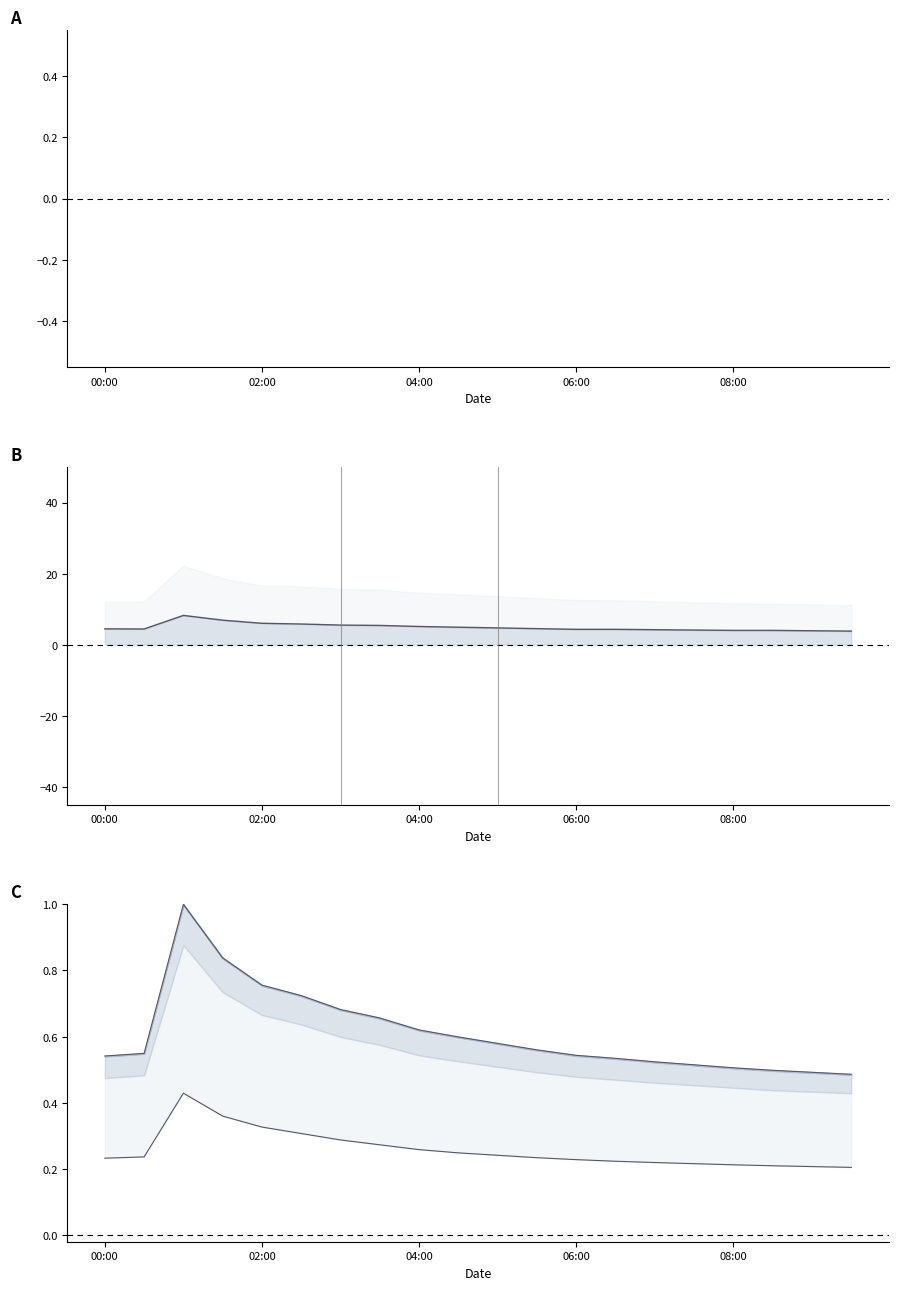

Reading left to right, extract all data points from this chart.

N10: 1.0	1.0	1.0	1.0	1.0	1.0	1.0	1.0	1.0	1.0	1.0	1.0	1.0	1.0	1.0	1.0	1.0	1.0	1.0	1.0
N10-N05 line: 4.5	4.4	8.2	6.9	6.0	5.8	5.5	5.4	5.1	4.9	4.7	4.5	4.3	4.3	4.2	4.1	4.0	4.0	3.9	3.8
P1 norm: 0.2	0.2	0.4	0.4	0.3	0.3	0.3	0.3	0.3	0.2	0.2	0.2	0.2	0.2	0.2	0.2	0.2	0.2	0.2	0.2
N25 norm: 0.5	0.5	1.0	0.8	0.8	0.7	0.7	0.7	0.6	0.6	0.6	0.6	0.5	0.5	0.5	0.5	0.5	0.5	0.5	0.5